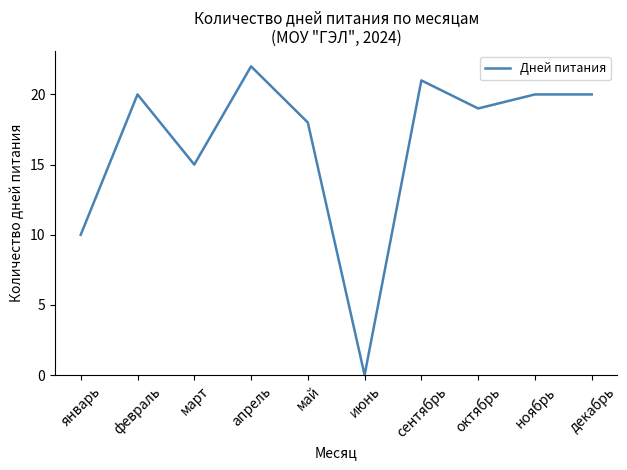

At which category does the data reach its first local valley?

март